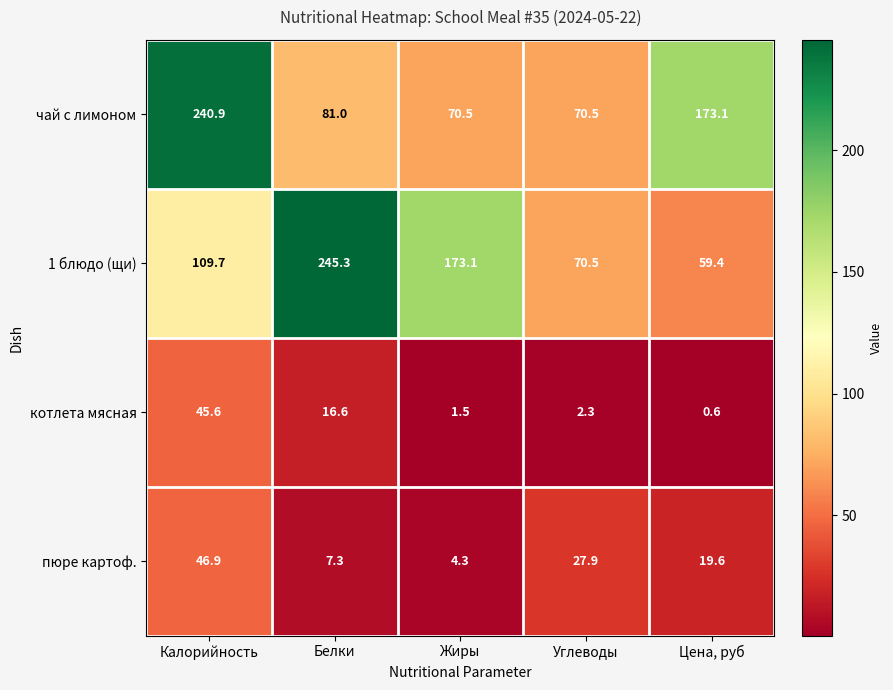

Which series has the widest spread of values?

1 блюдо (щи)